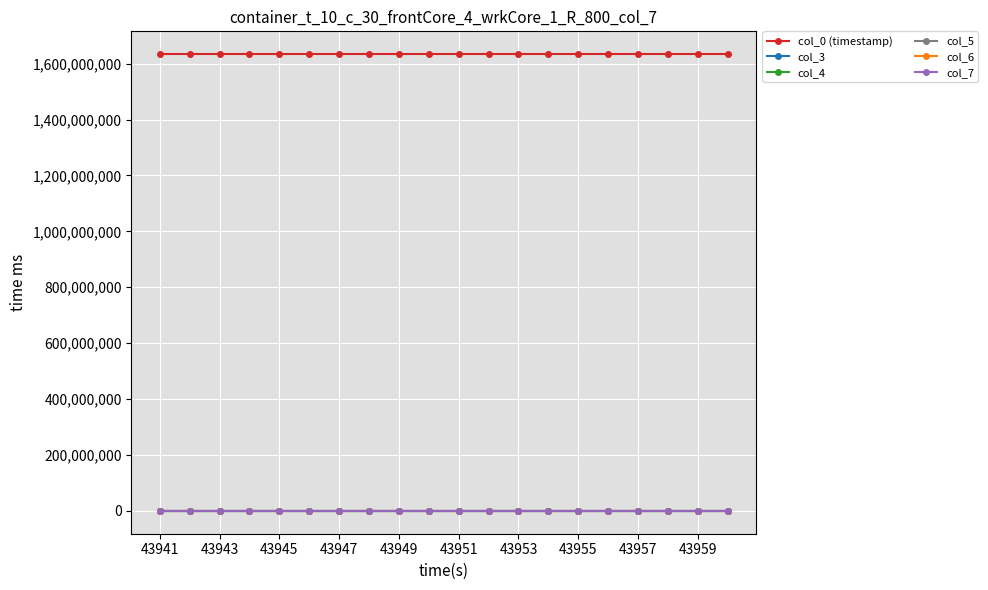

How many distinct data groups are displayed?

6